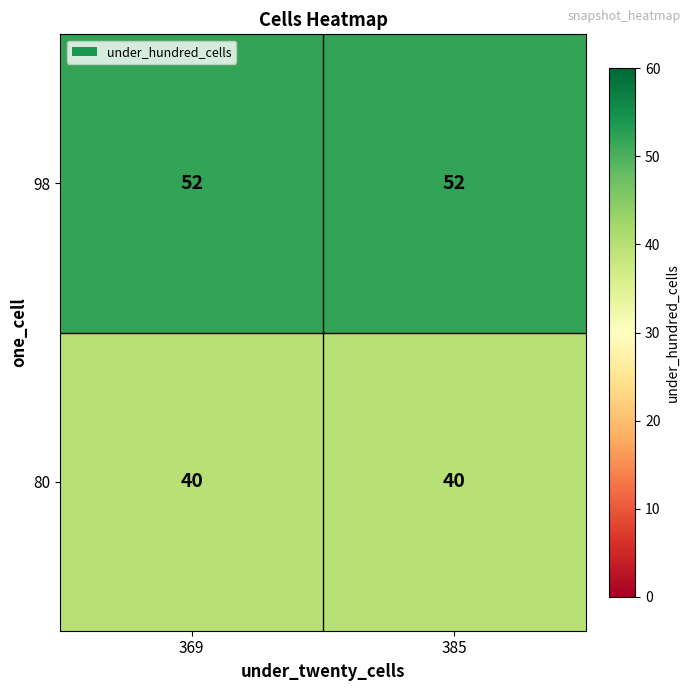

How many series are shown in this chart?

2